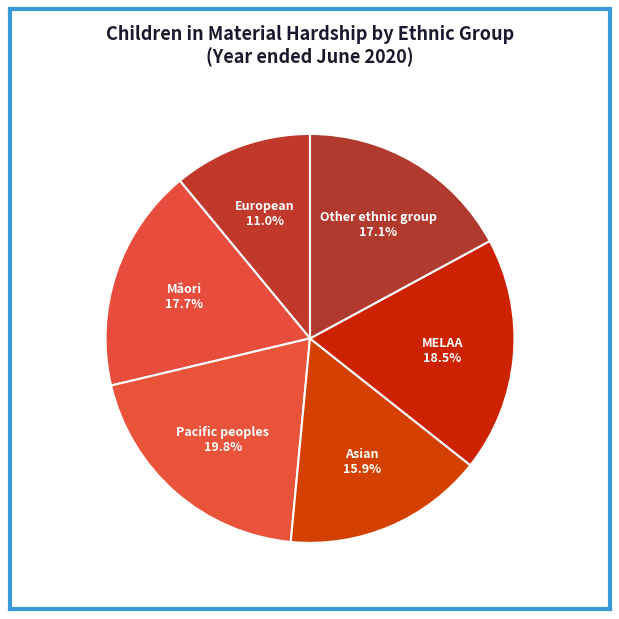

Which slice is the smallest?

European